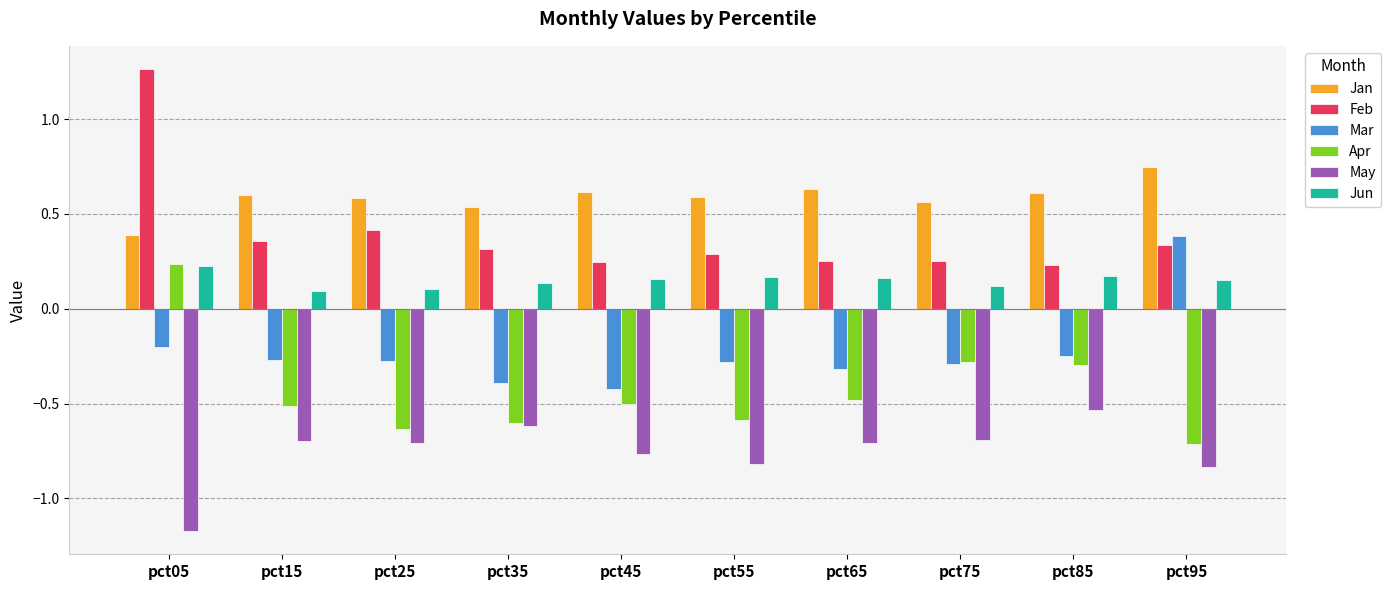

What is the sum of all Apr values?

-4.4